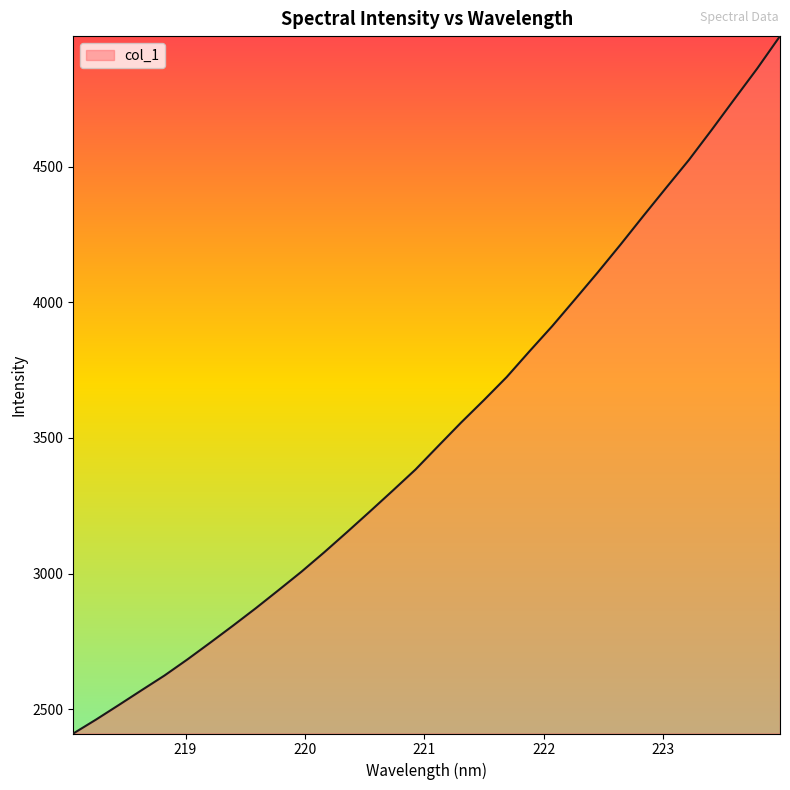

How many values are below 3470?

16